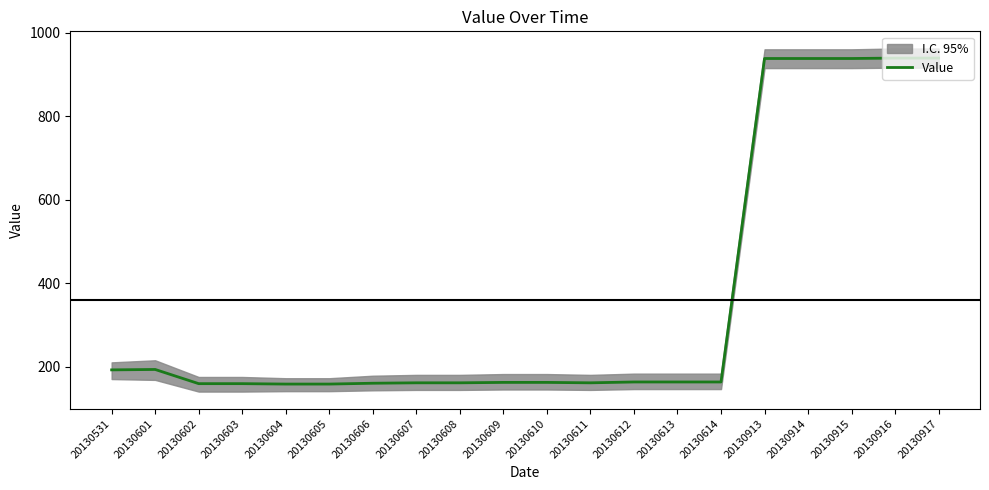

True or false: the data shows 163 at 20130613.

True